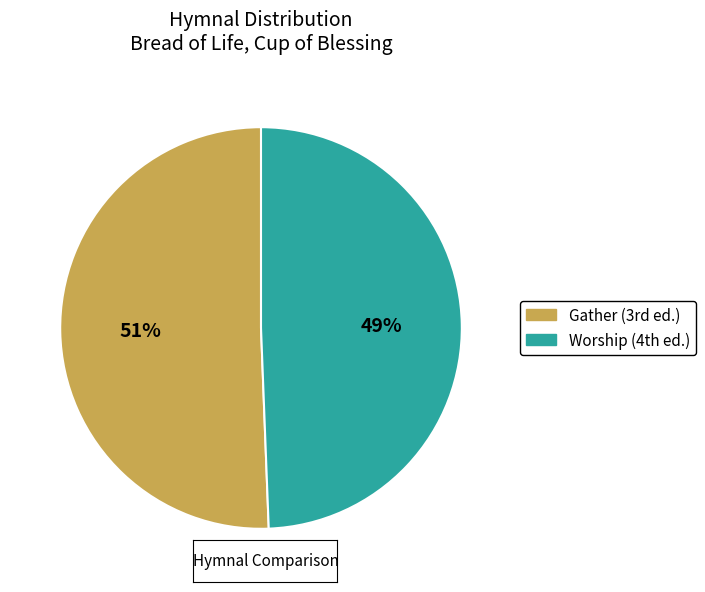

Rank the categories by value from highest to lowest.

Gather (3rd ed.), Worship (4th ed.)